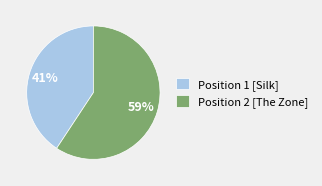

Which has a higher value, Position 2 [The Zone] or Position 1 [Silk]?

Position 2 [The Zone]